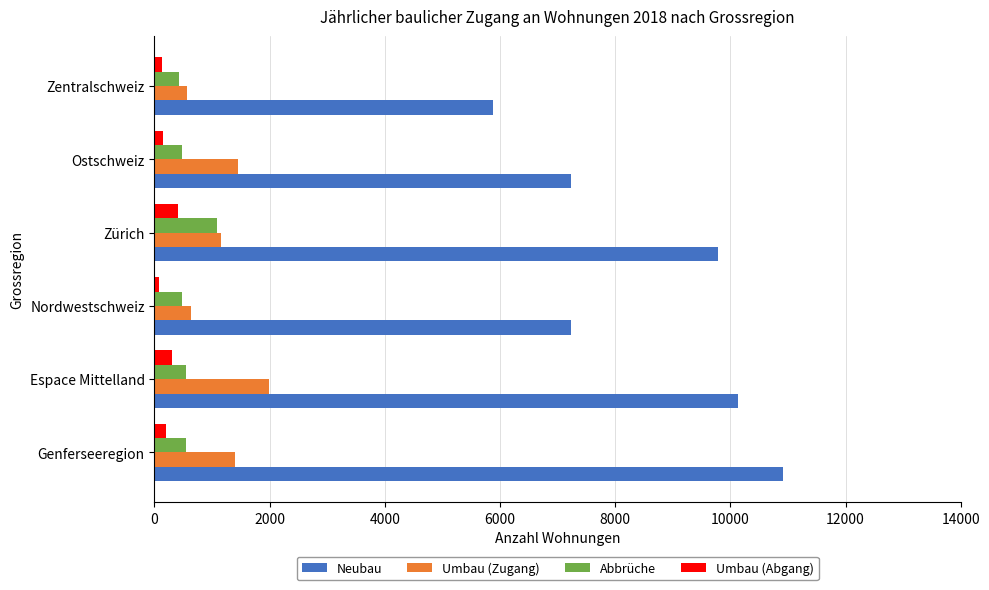

How many categories are shown in the chart?

6